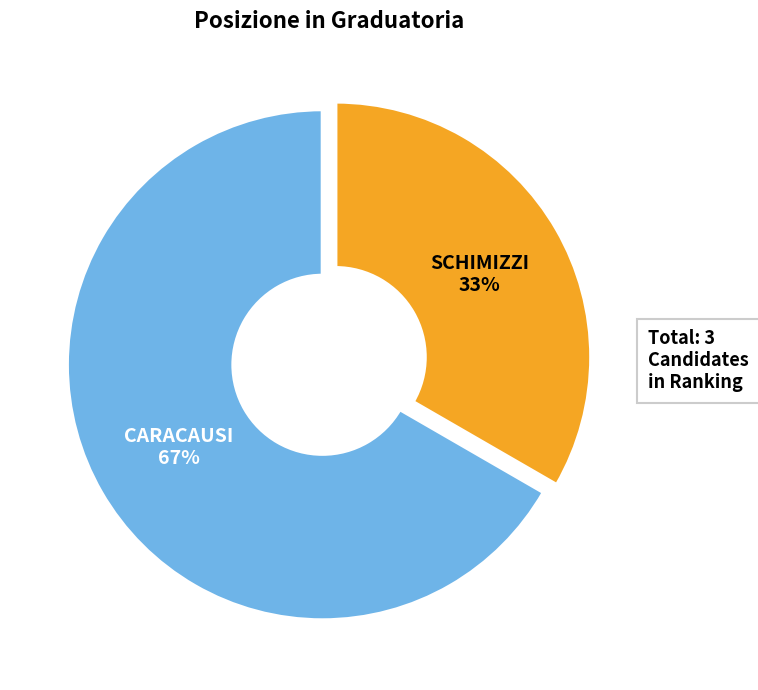

To the nearest percent, what is the average slice percentage?

50%